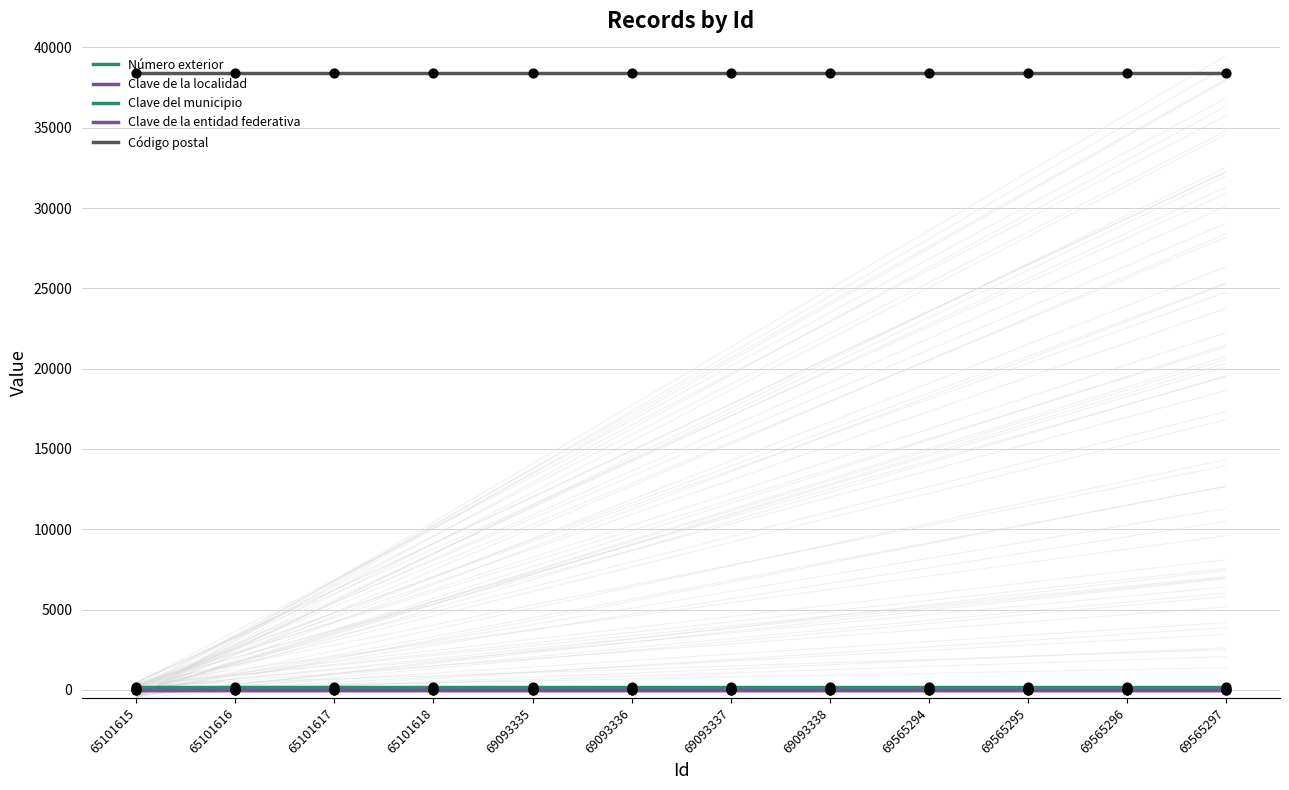

What are all the series names shown in the legend?

Número exterior, Clave de la localidad, Clave del municipio, Clave de la entidad federativa, Código postal